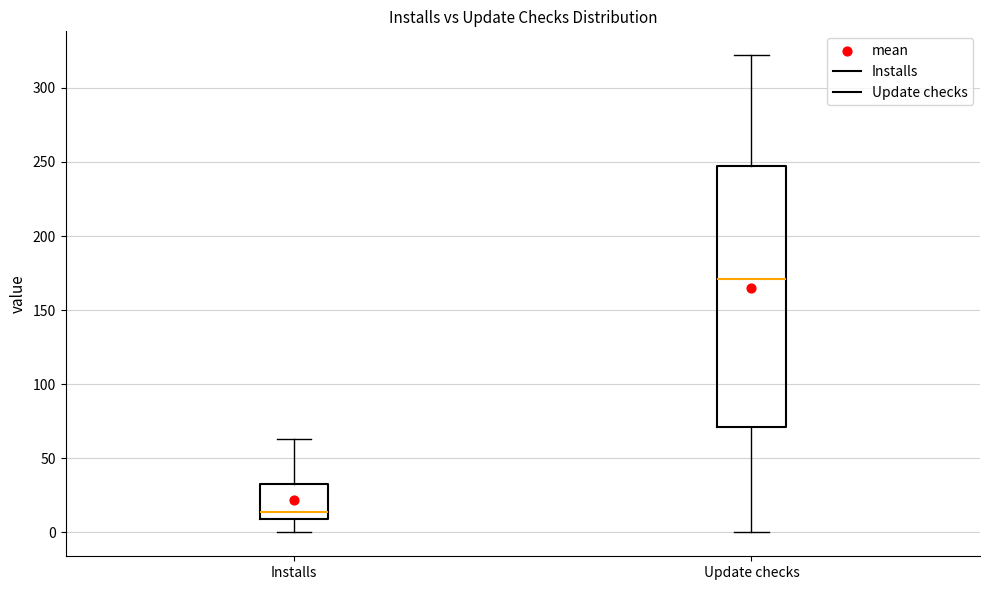

Which box has the lowest median line?

Installs